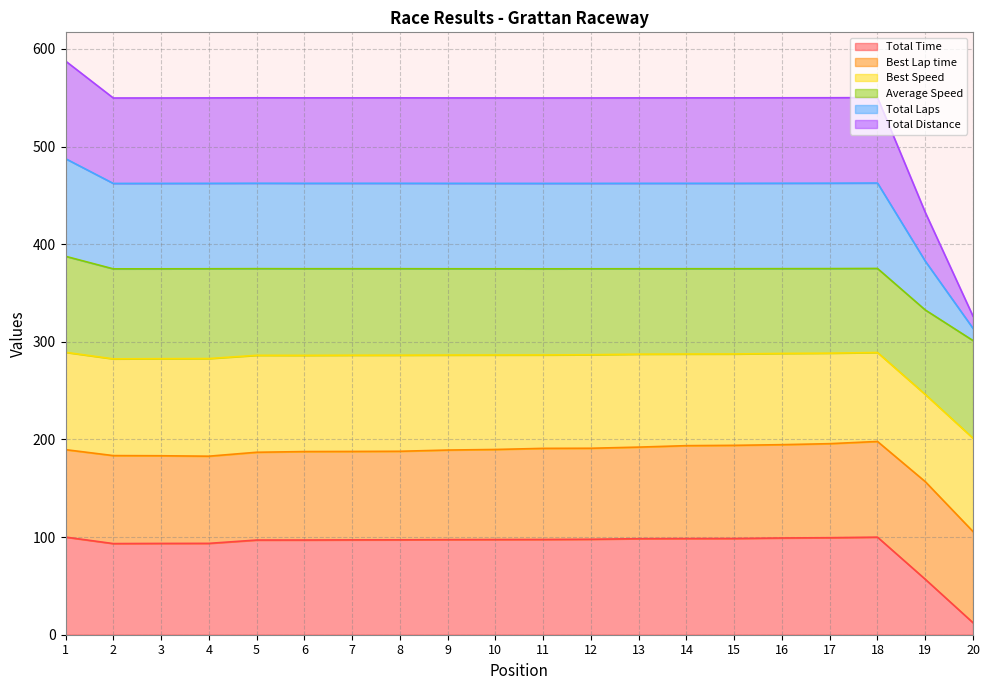

How many lines are shown in the chart?

6